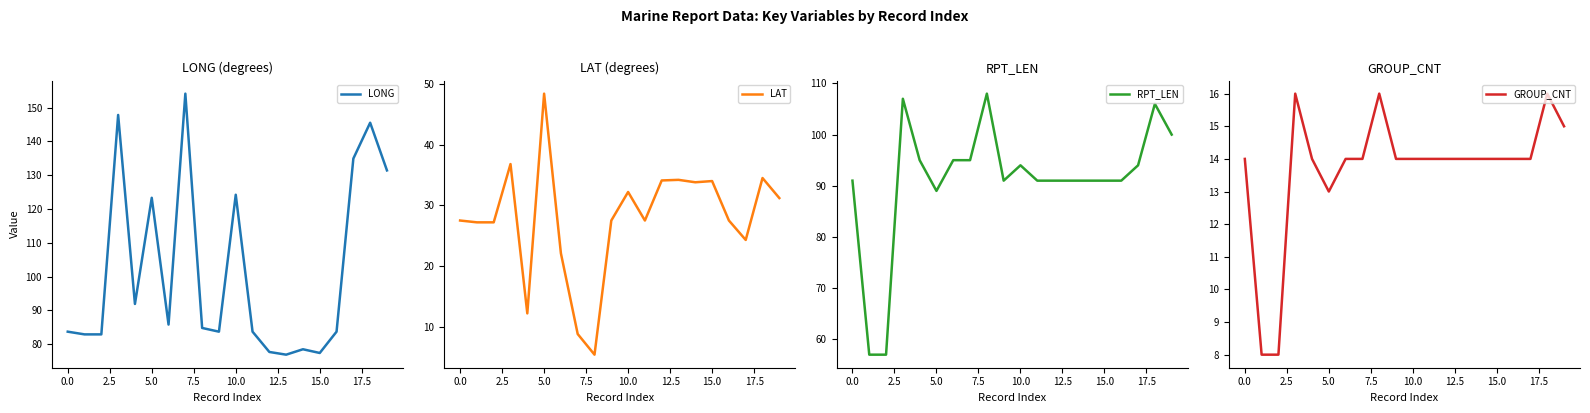

List the series in order of their peak value, lowest first.

GROUP_CNT, LAT, RPT_LEN, LONG